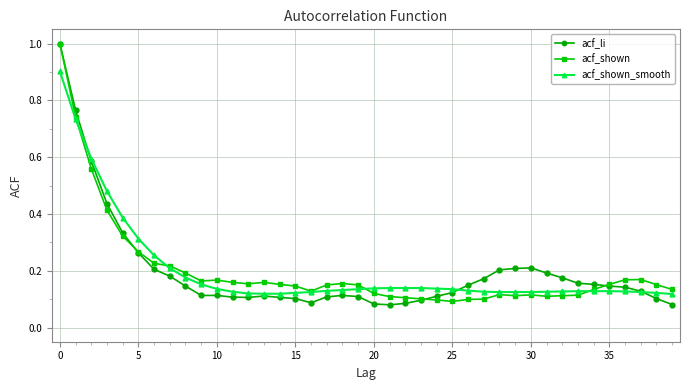

What is the maximum value shown in the chart?

1.0